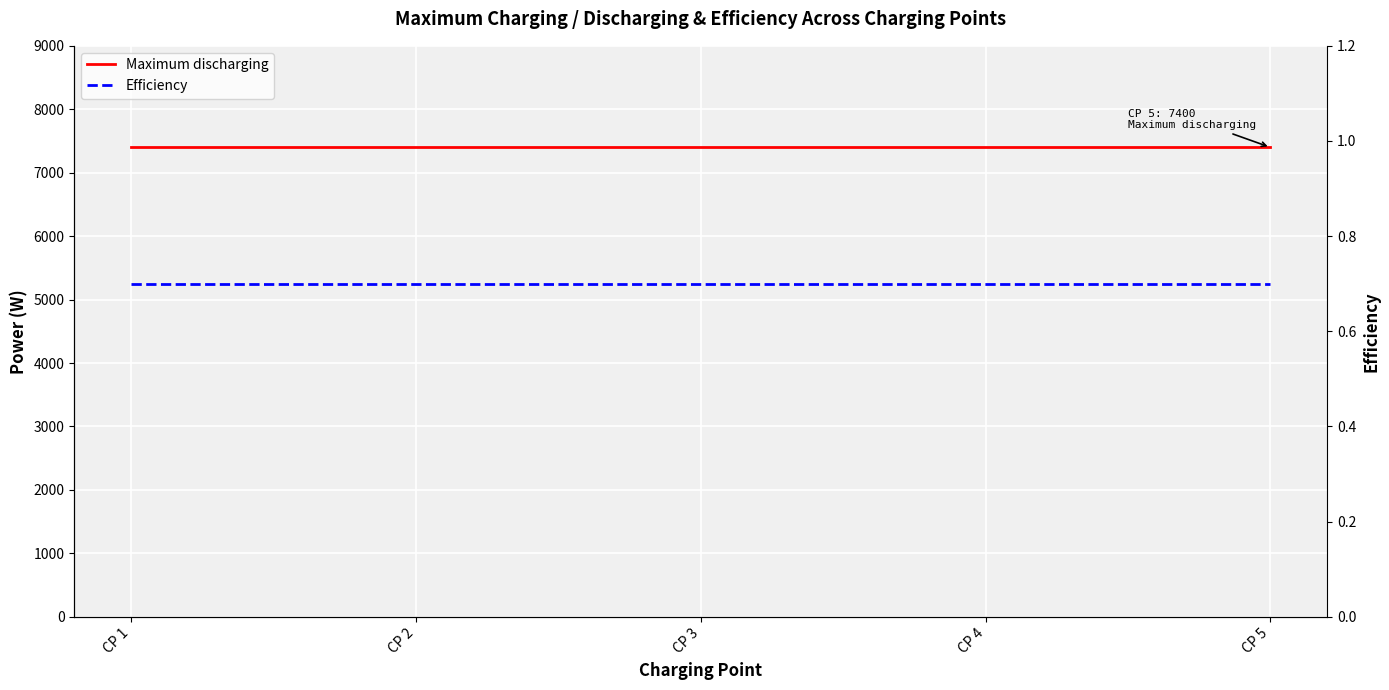

What is the value of the Efficiency point at the 5th from the left?

0.7